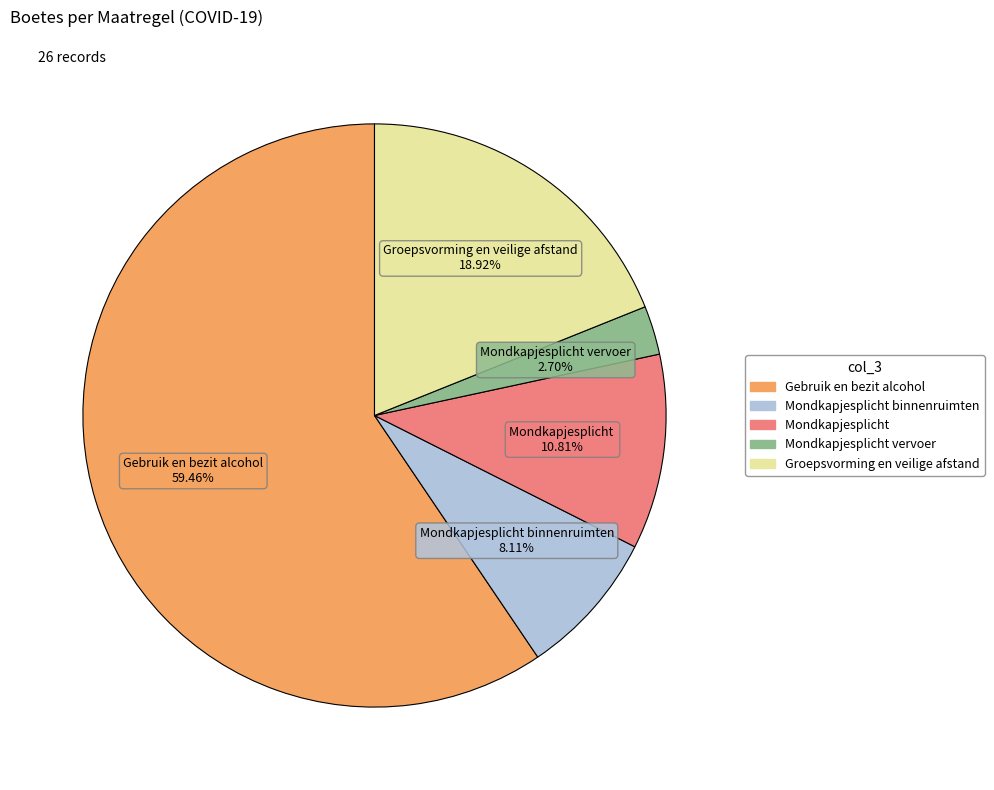

Is there any slice that represents more than half of the pie?

Yes